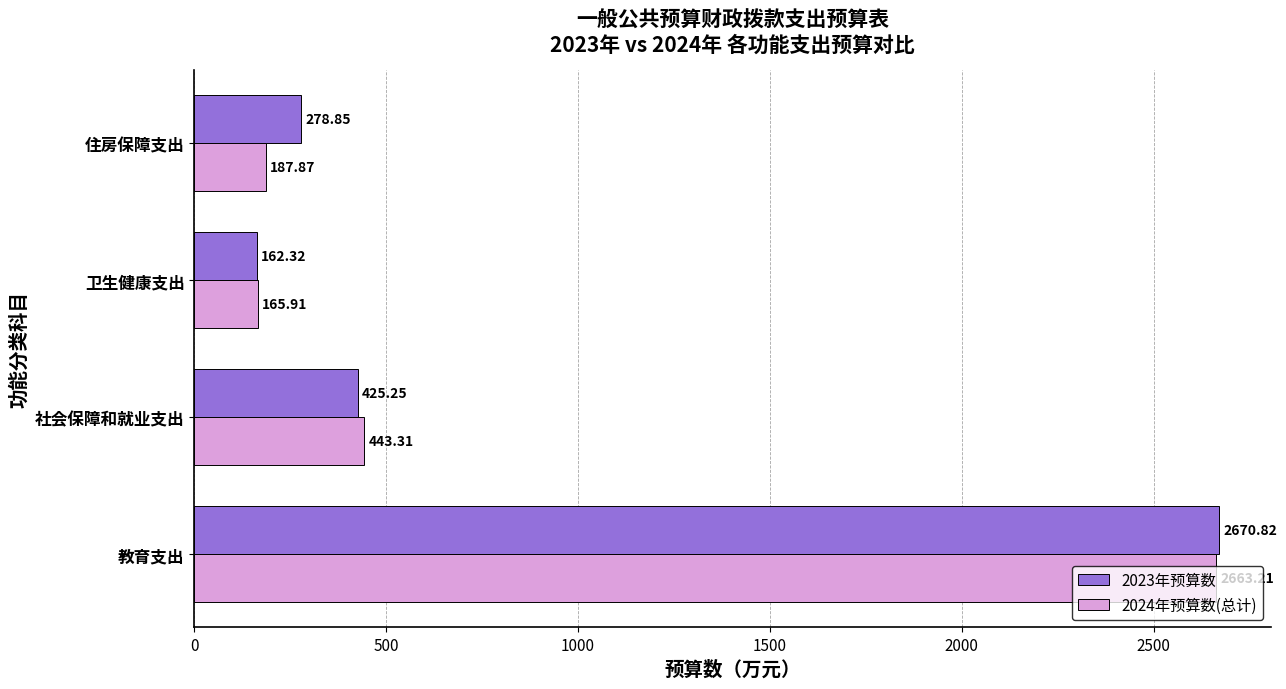

Which series has the largest total across all categories?

2023年预算数